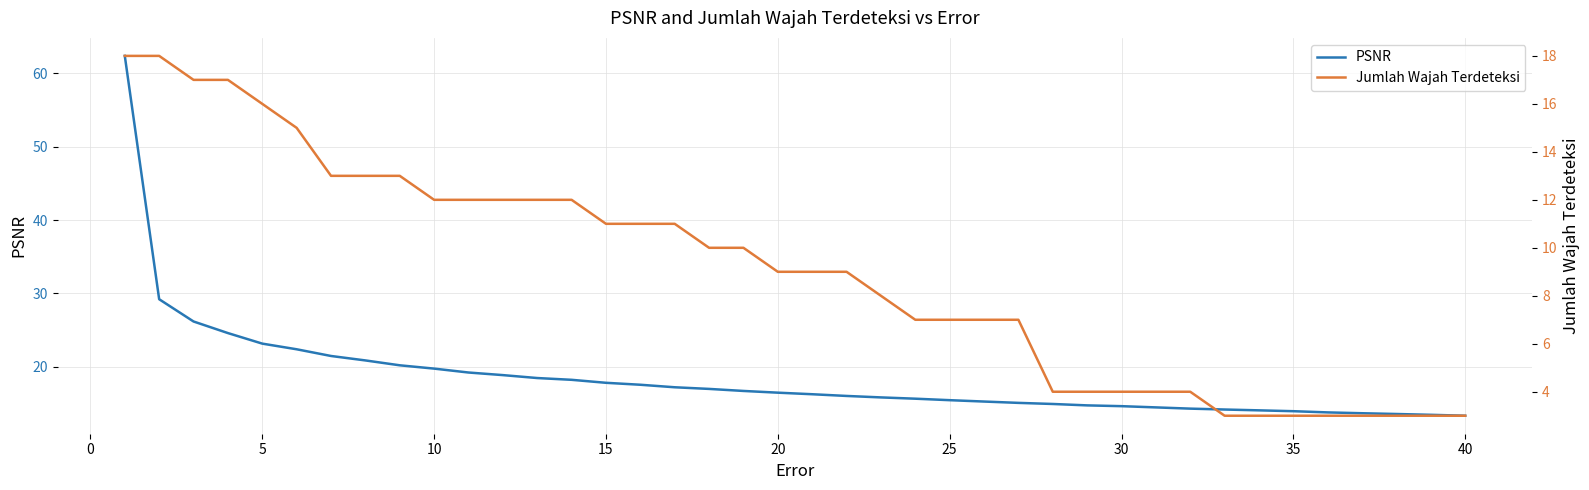

True or false: PSNR and Jumlah Wajah Terdeteksi intersect in this chart.

False